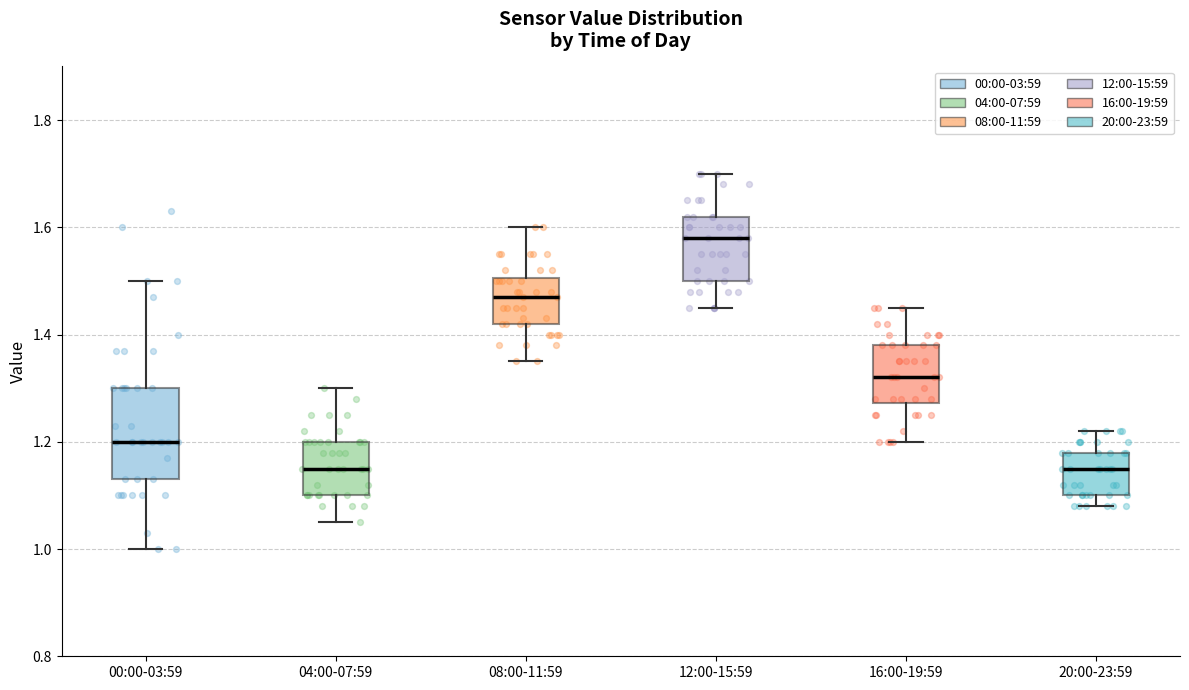

Reading left to right, transcribe this box plot: for each box, give where its median line is, the range the box spans, and where its two whiskers end, as read against the y-axis. The values are not printed on the chart, so give them approximately, as read against the axis.

00:00-03:59: median 1.20, box 1.14 to 1.30, whiskers 1.00 to 1.50
04:00-07:59: median 1.16, box 1.10 to 1.20, whiskers 1.06 to 1.30
08:00-11:59: median 1.48, box 1.42 to 1.50, whiskers 1.36 to 1.60
12:00-15:59: median 1.58, box 1.50 to 1.62, whiskers 1.46 to 1.70
16:00-19:59: median 1.32, box 1.28 to 1.38, whiskers 1.20 to 1.46
20:00-23:59: median 1.16, box 1.10 to 1.18, whiskers 1.08 to 1.22